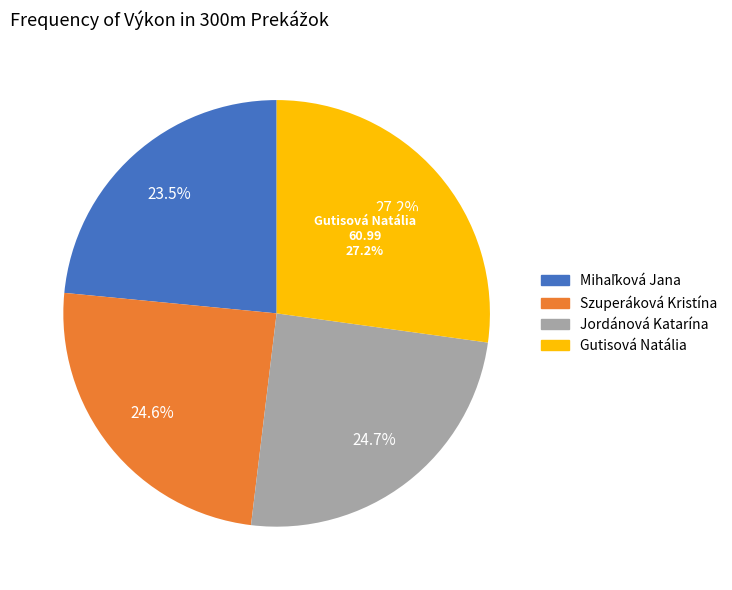

What percentage do Mihaľková Jana and Szuperáková Kristína together represent?

48.1%